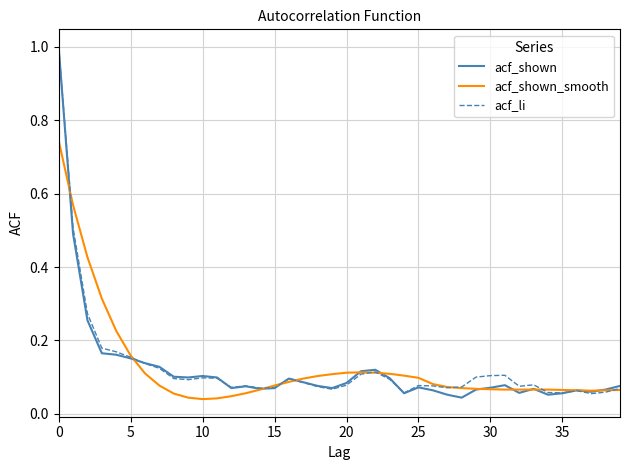

What is the maximum value shown in the chart?

1.0